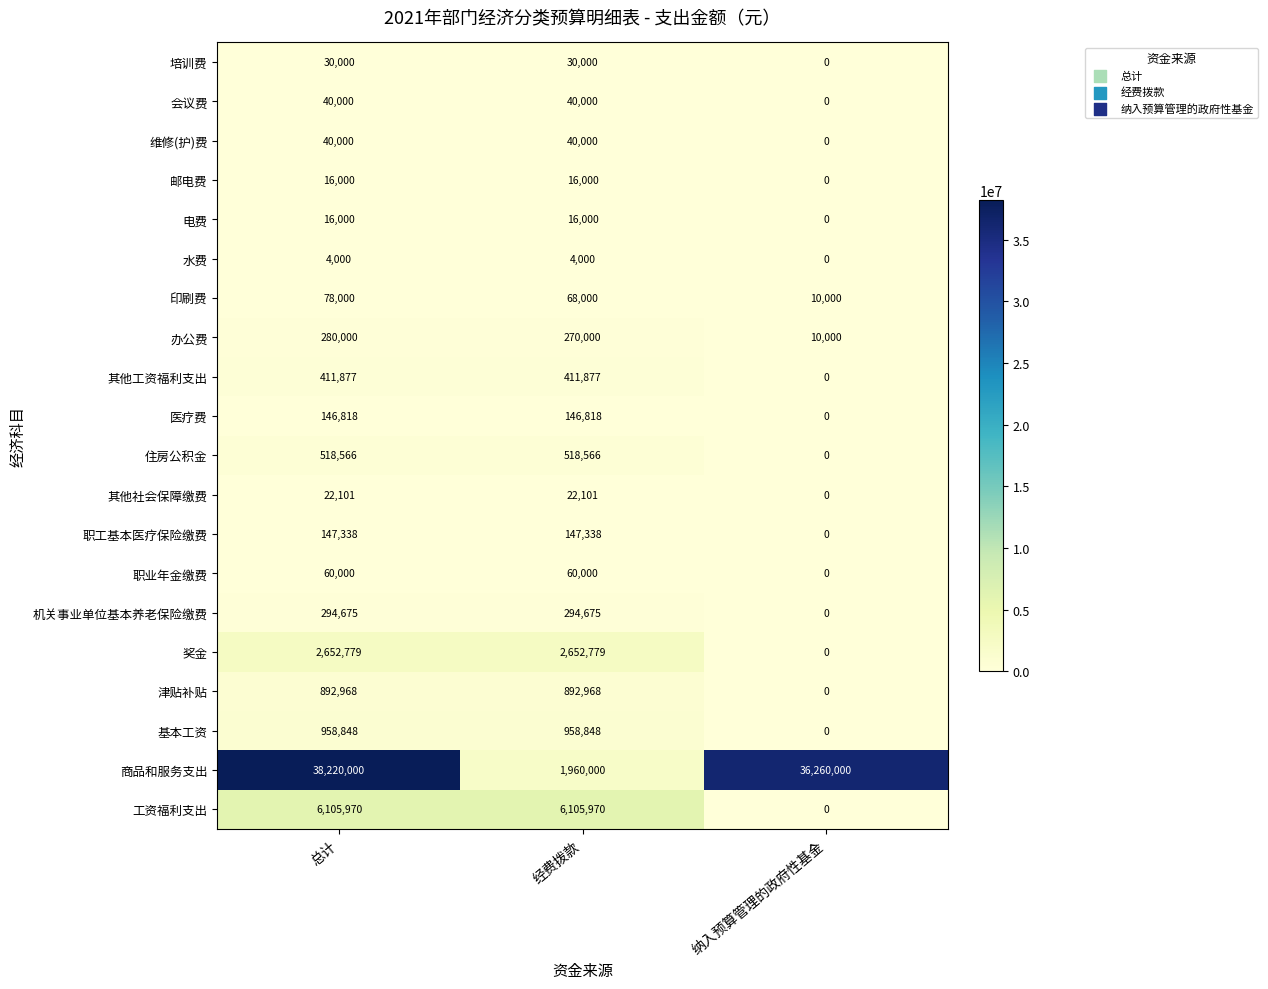

At which label does 印刷费 first exceed 68000?

总计